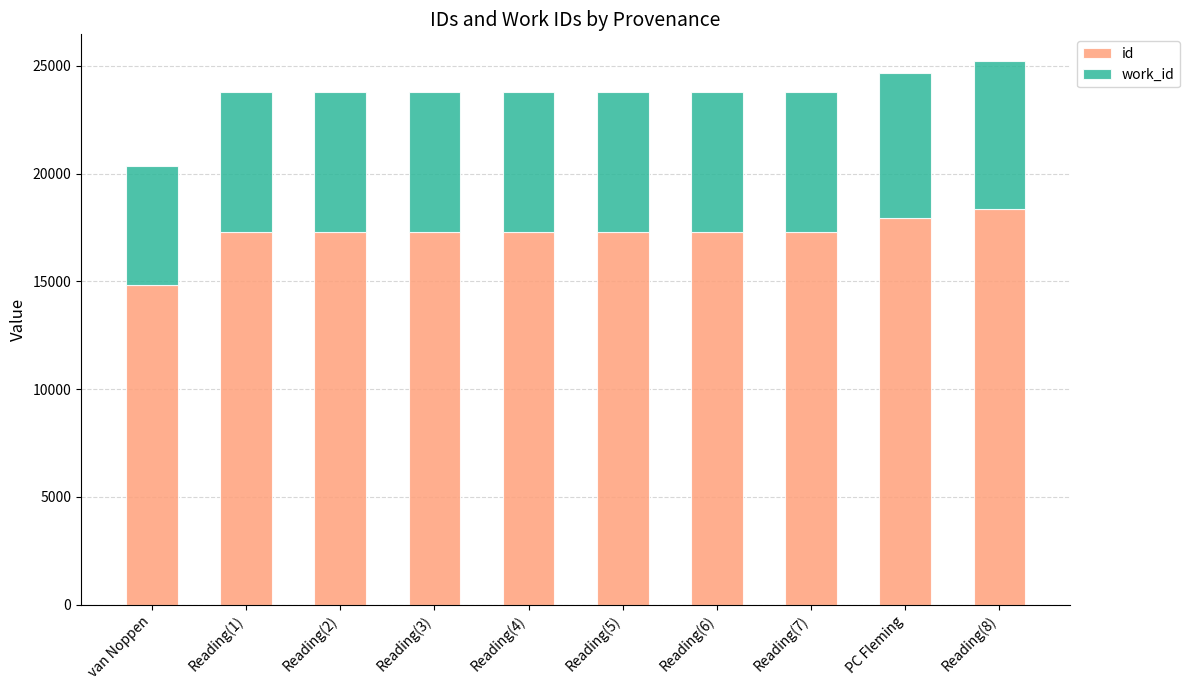

What are all the series names shown in the legend?

id, work_id